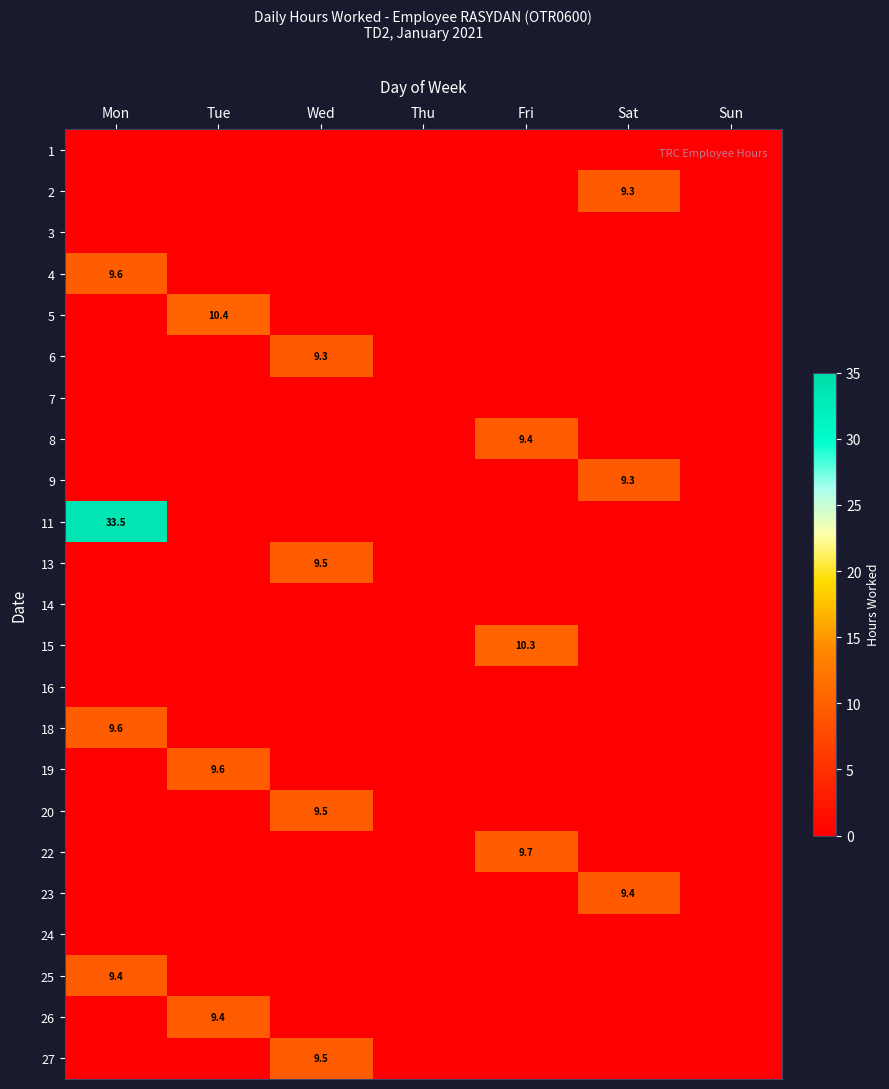

At how many categories does at least one series exceed 5?

5